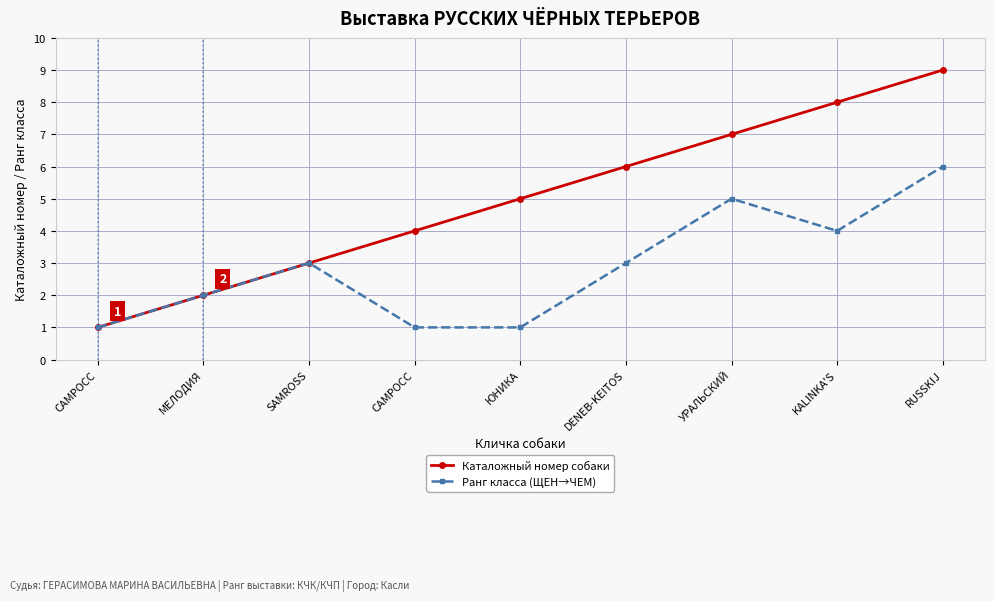

What are all the series names shown in the legend?

Каталожный номер собаки, Ранг класса (ЩЕН→ЧЕМ)